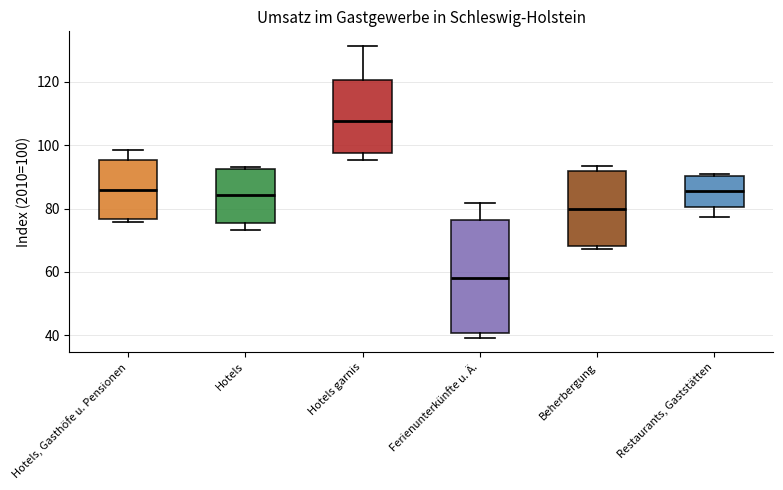

Which box is the tallest, from its lower edge to its upper edge?

Ferienunterkünfte u. Ä.